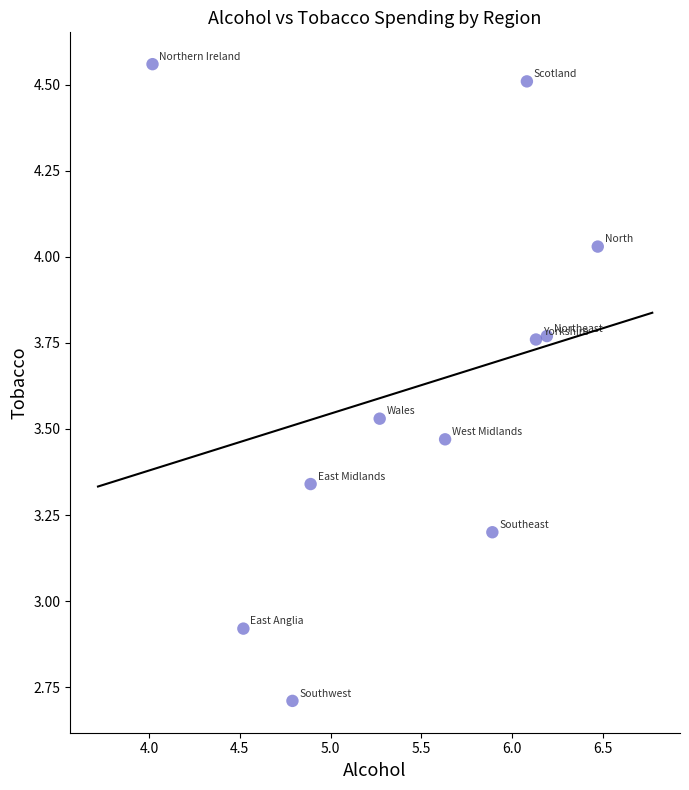

What is the average X value?

5.4